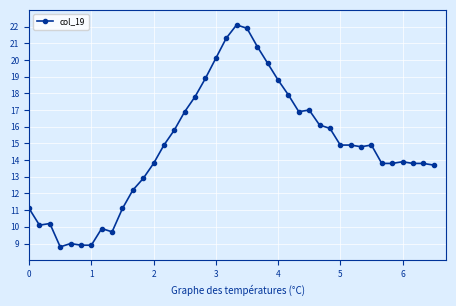

What is the minimum value shown in the chart?

8.8